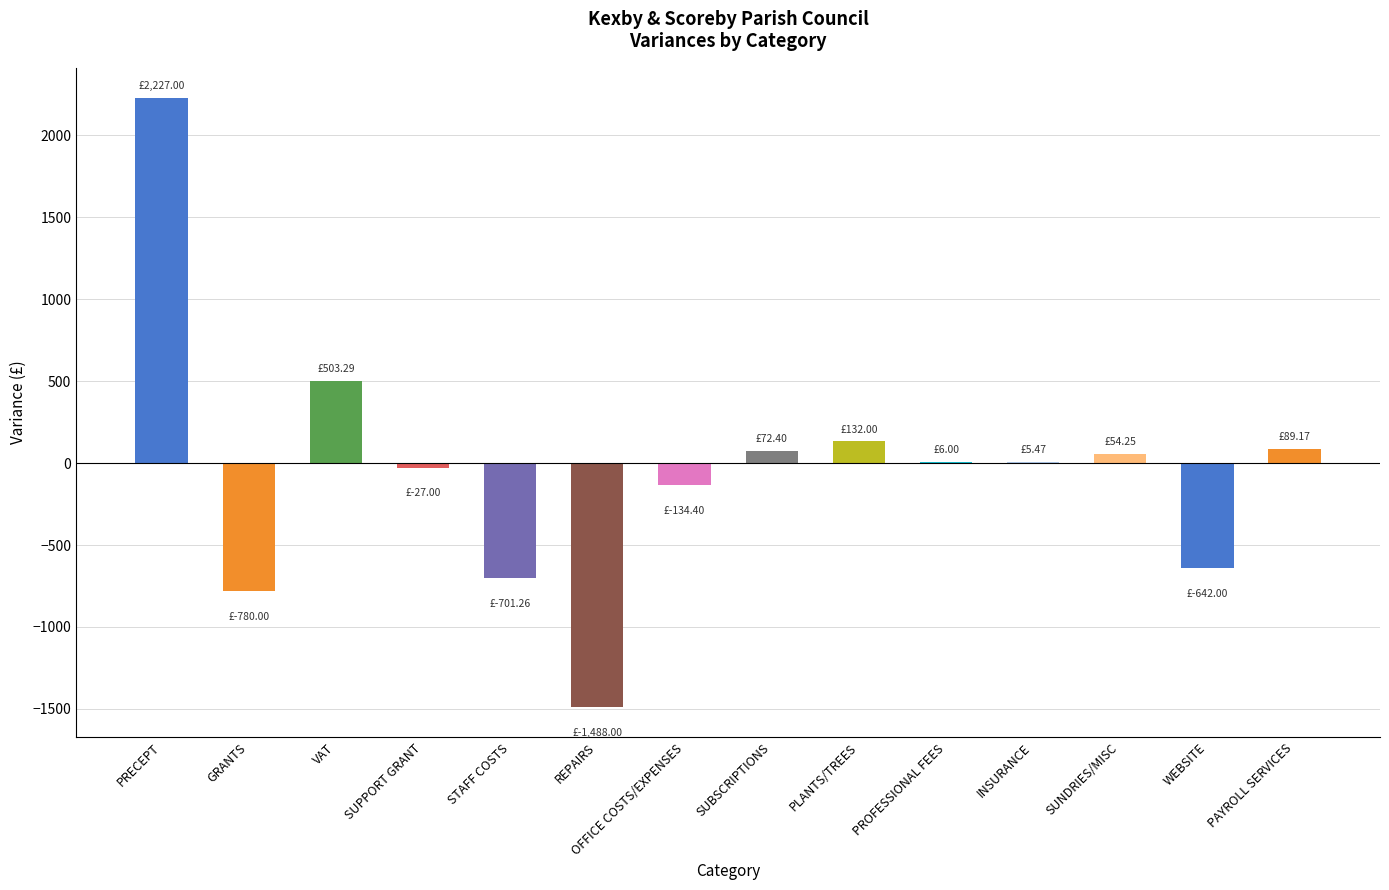

How many distinct data groups are displayed?

1